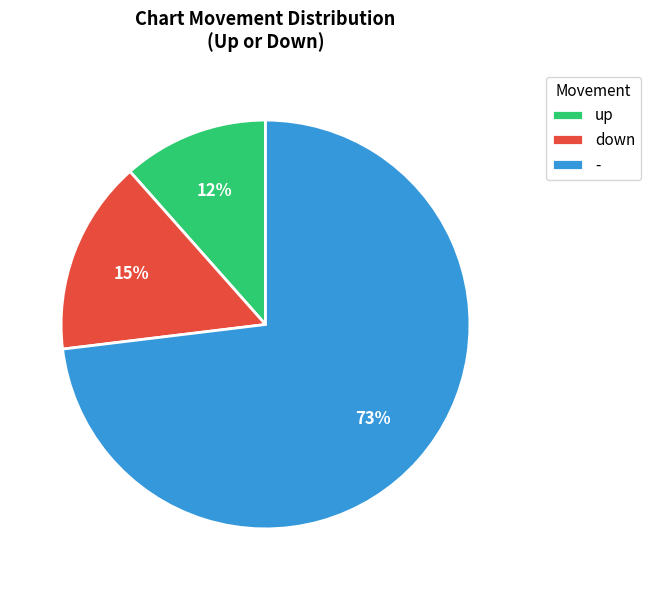

Between down and up, which is larger?

down